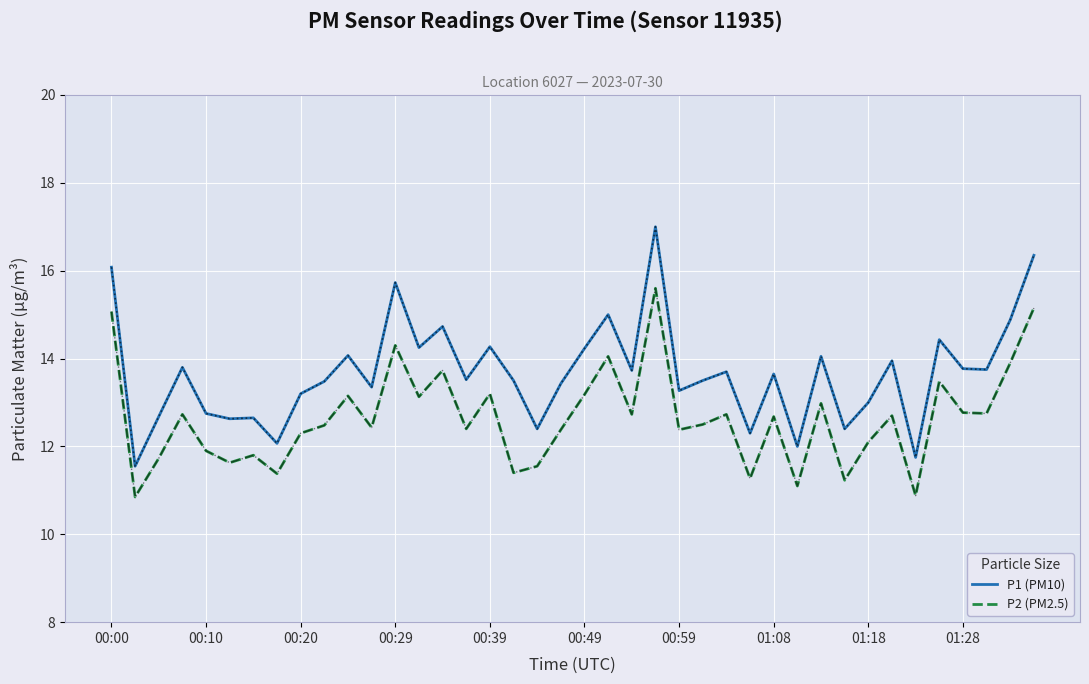

Is this an area chart (filled region under the line)?

No